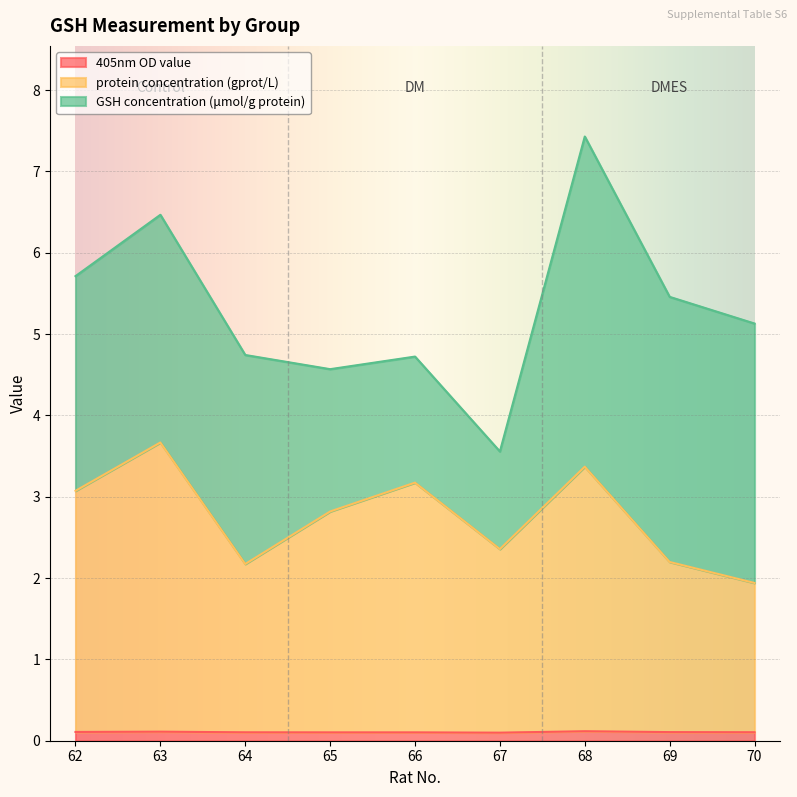

What is the sum of all 405nm OD value values?

1.0